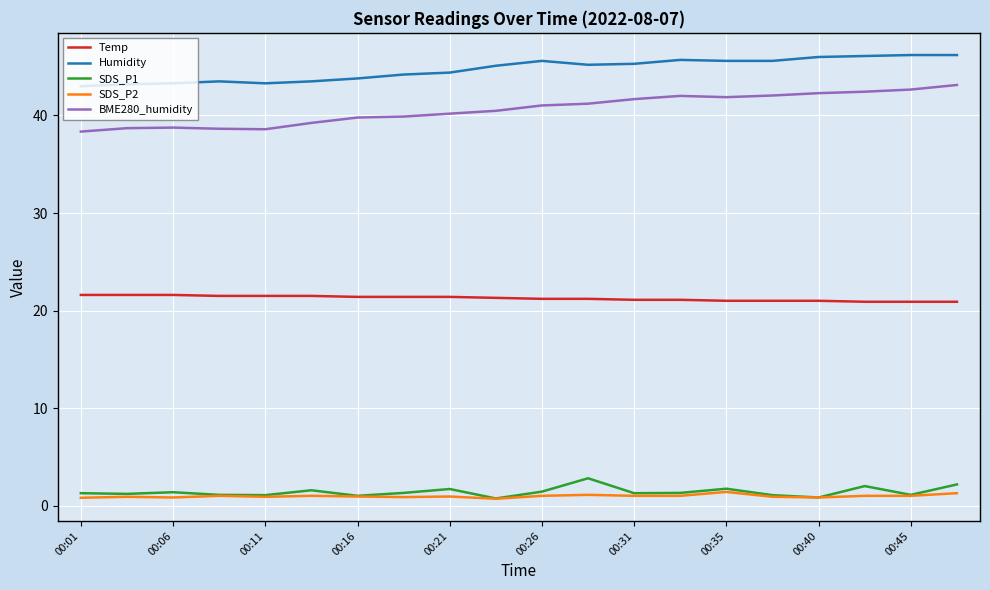

True or false: Humidity and Temp cross at least once.

False